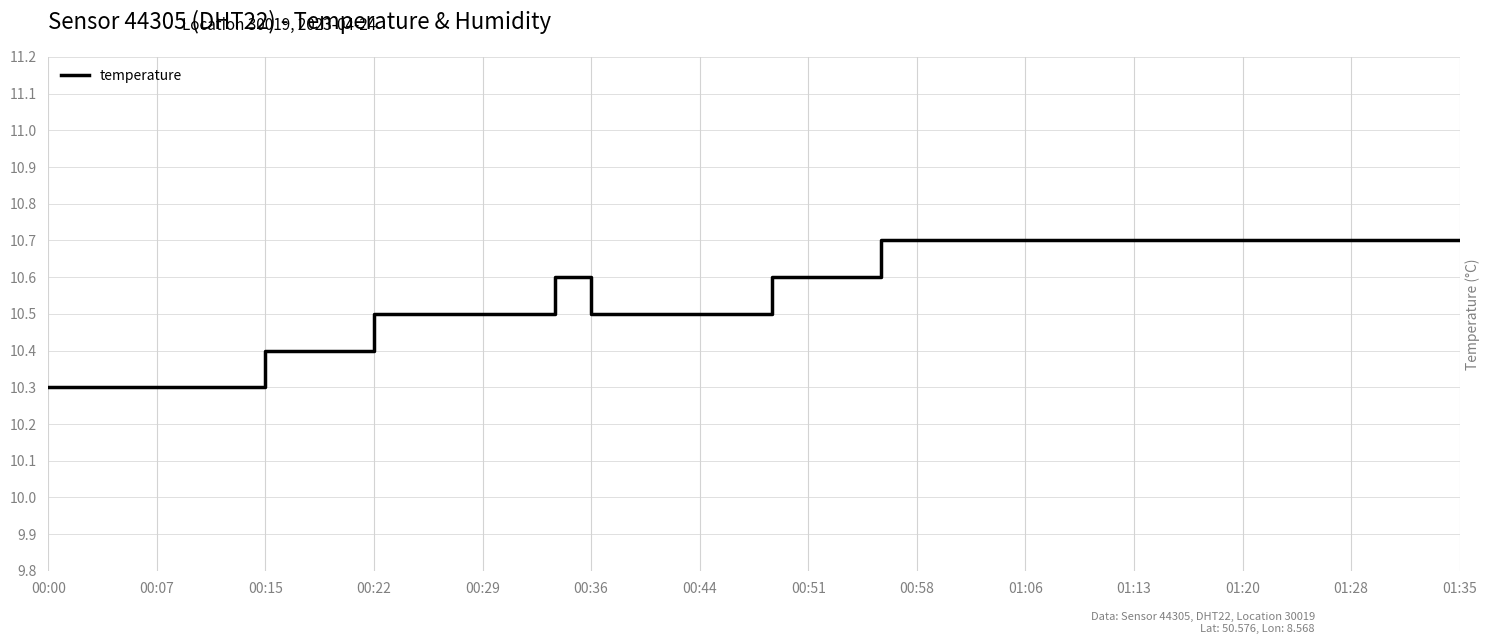

What is the smallest value displayed?

10.3